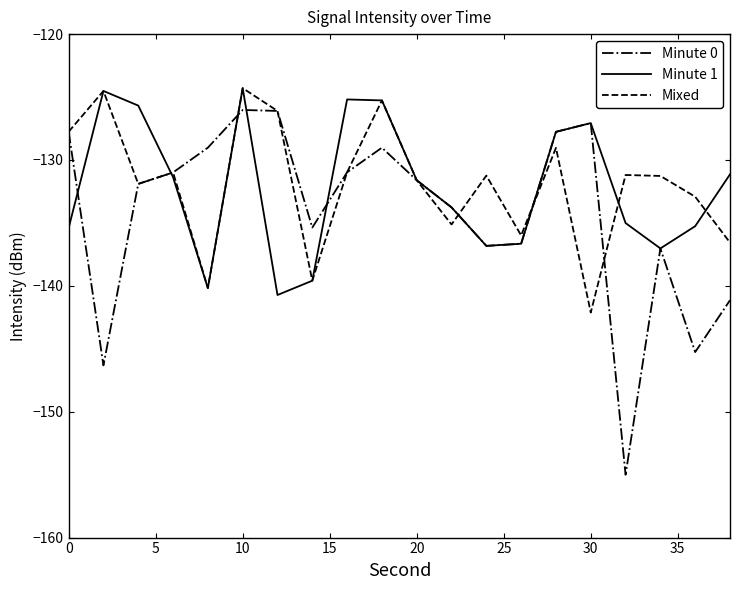

Which series has the widest spread of values?

Minute 0